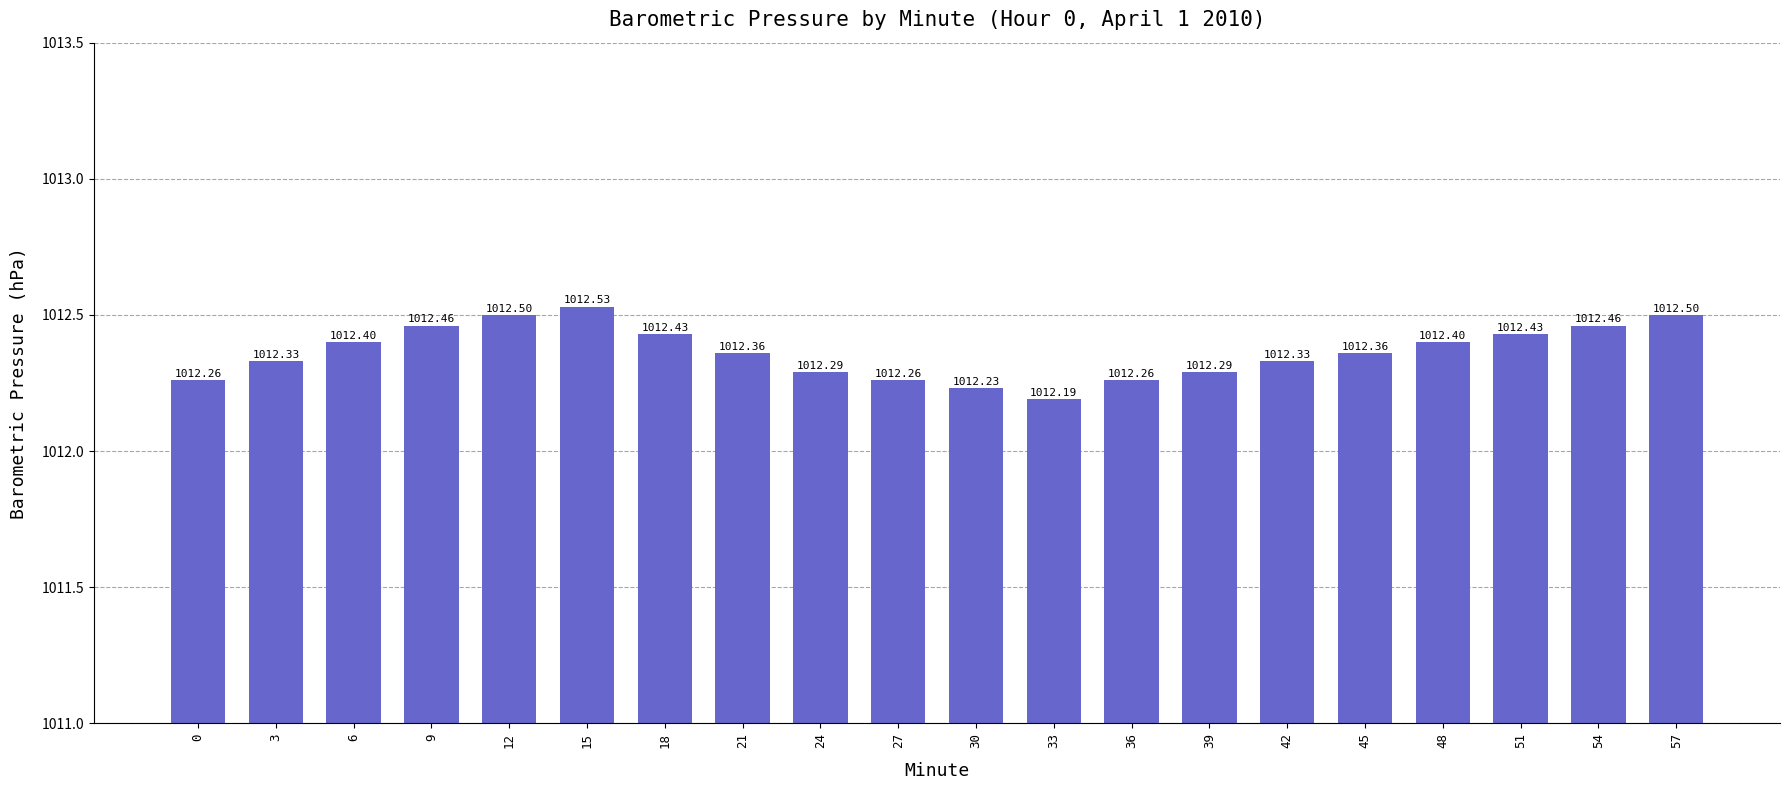

At which label is the value closest to 1012?

33